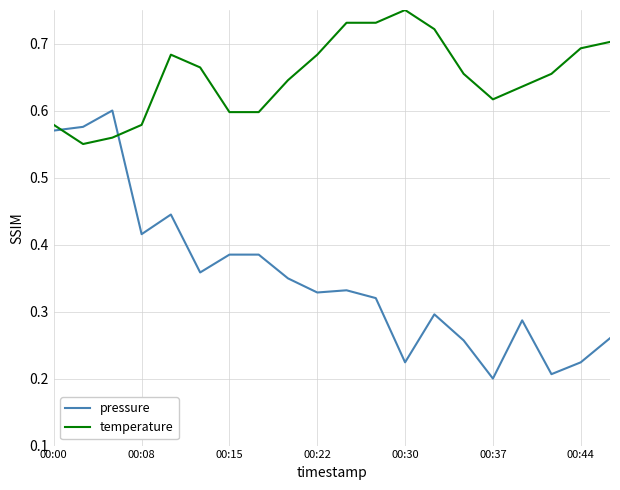

Which series has the largest total across all categories?

temperature